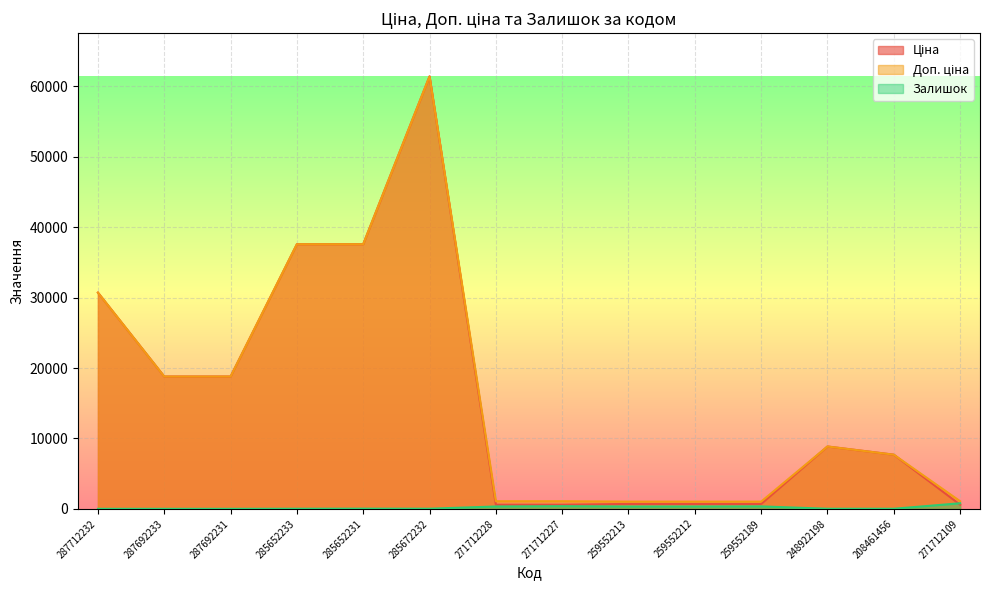

True or false: Ціна has more than 0 interior local peaks.

True